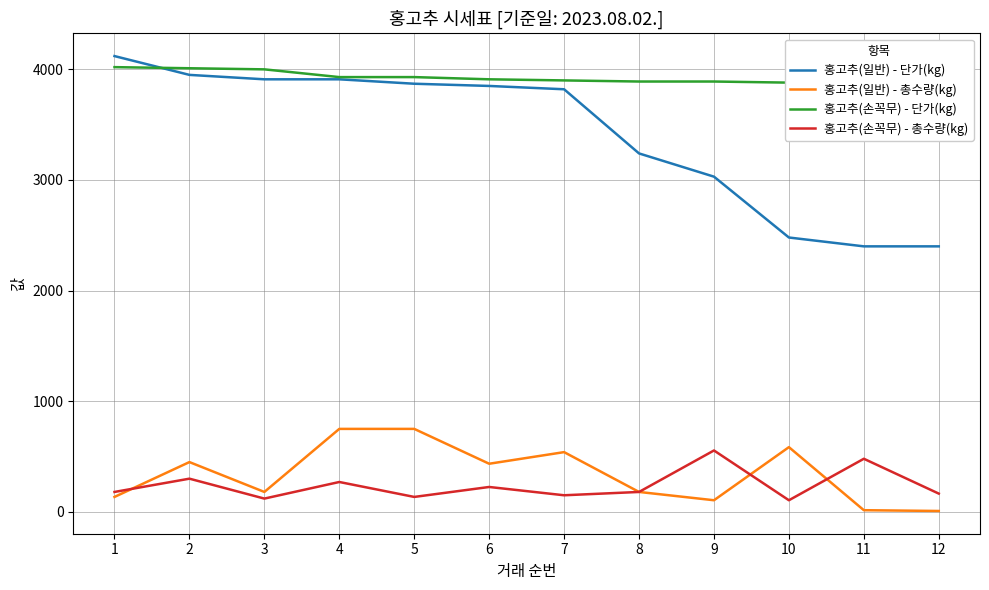

Between 4 and 8, which series saw the biggest shift?

홍고추(일반) - 단가(kg)